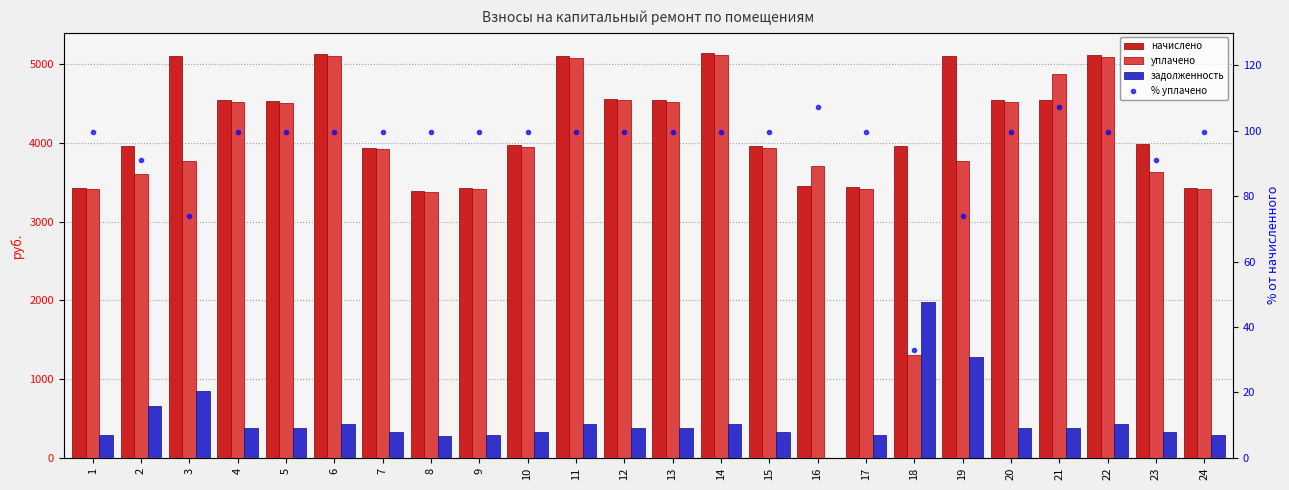

What is the spread (max minus min) of values at 4?

4444.3